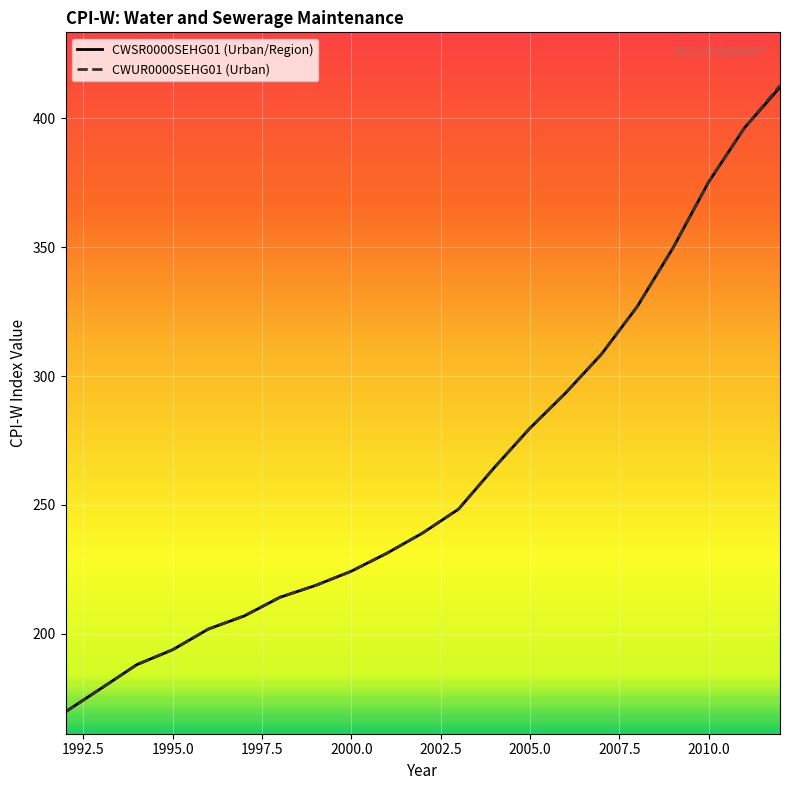

Which series ends up on top after the final intersection of CWSR0000SEHG01 (Urban/Region) and CWUR0000SEHG01 (Urban)?

CWUR0000SEHG01 (Urban)